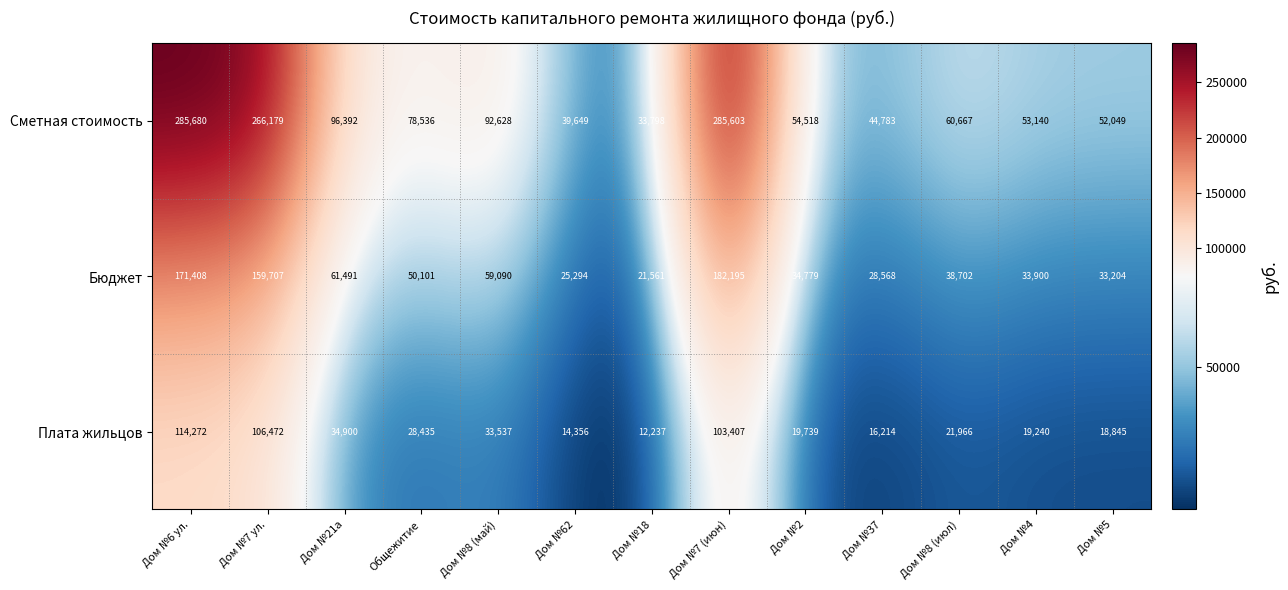

How many series are shown in this chart?

3